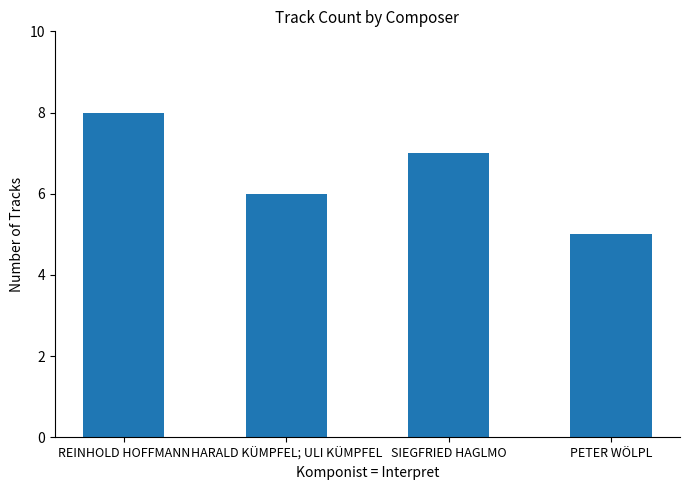

What is the greatest value displayed?

8